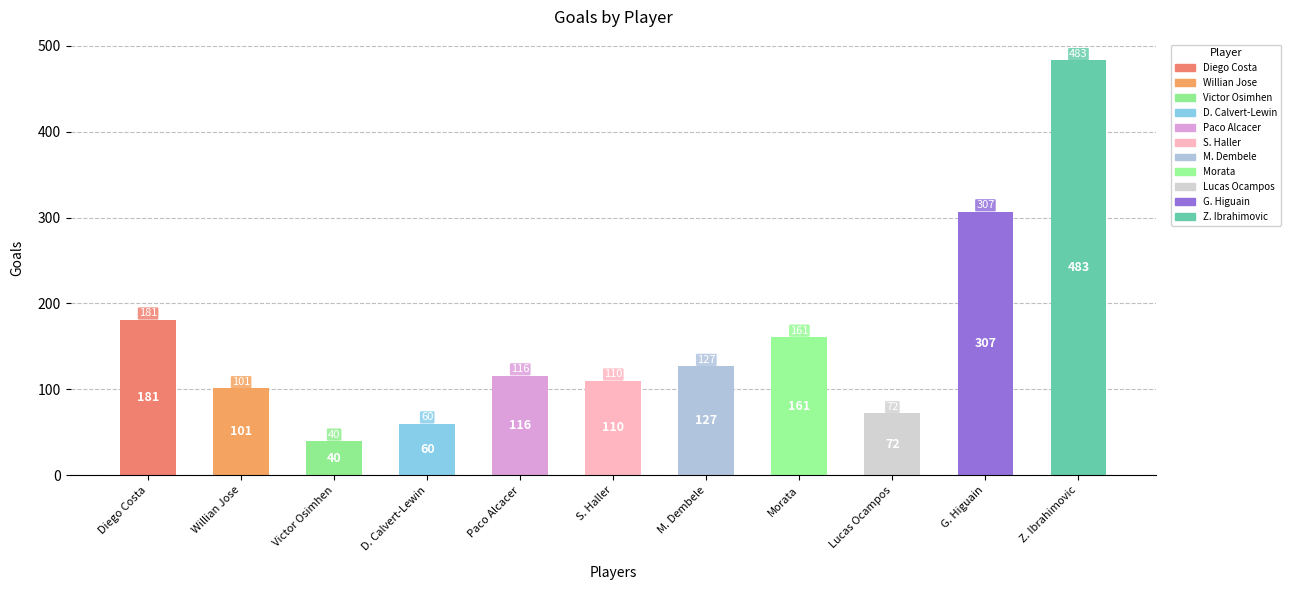

Where is the data nearest to the value 261?

G. Higuain